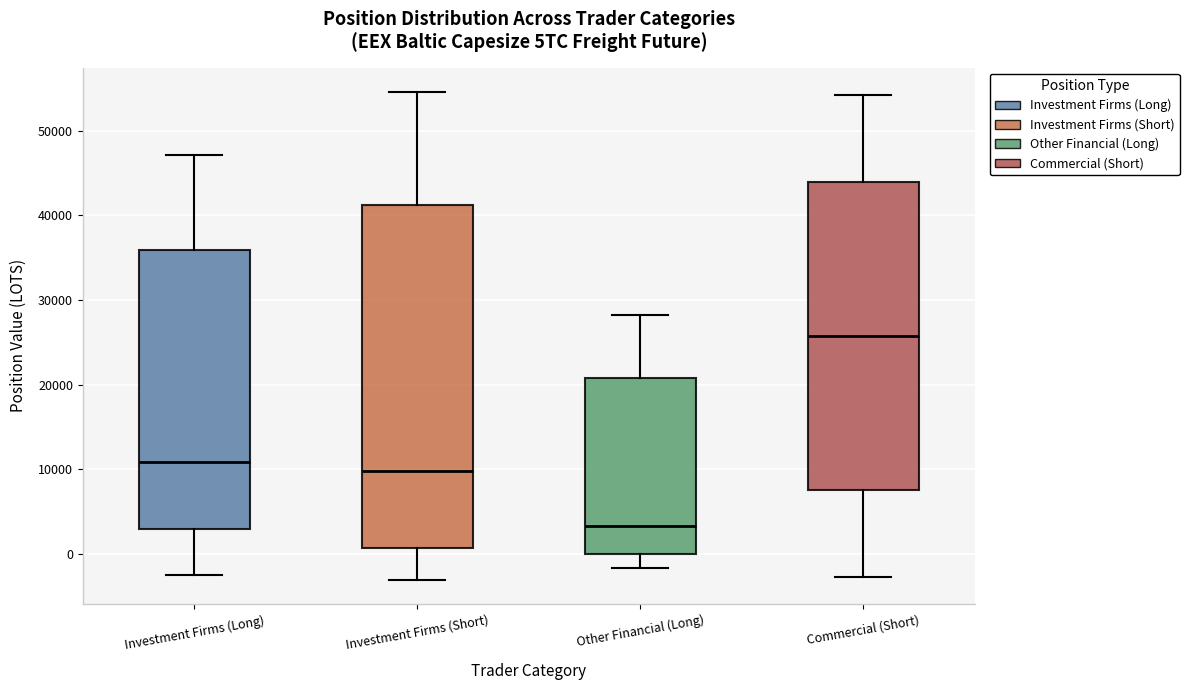

Where is the lower edge of the box for Commercial (Short) on the y-axis? The values are not printed on the chart, so give them approximately, as read against the axis.

8000